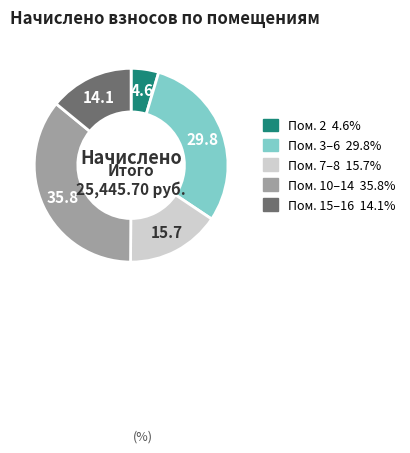

Is there a majority slice in this chart?

No